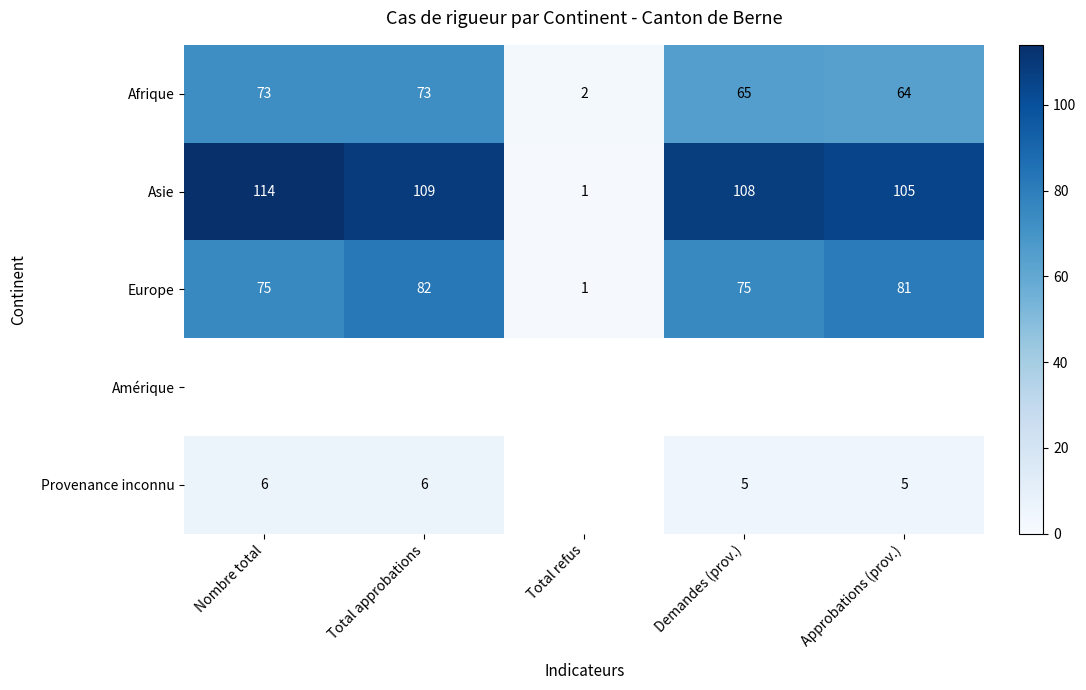

Count the number of data series in this chart.

5